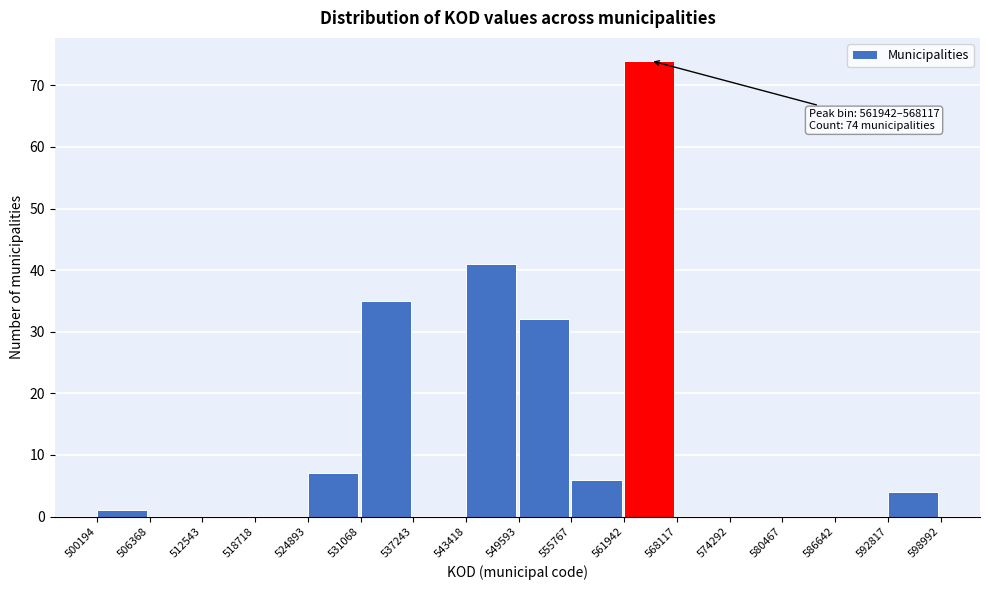

Which range on the x-axis has the tallest bar?

561942 to 568117